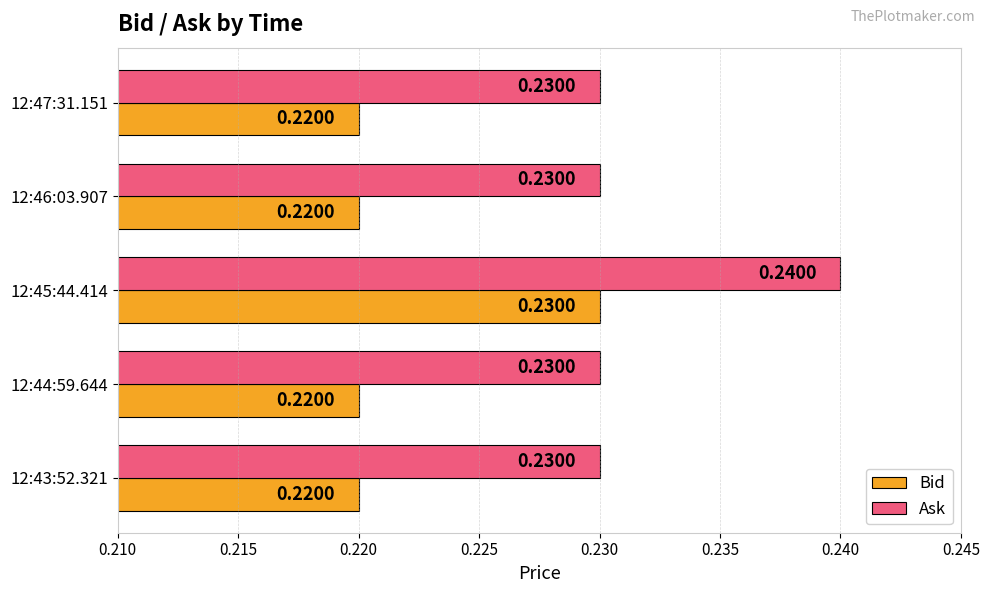

What is the sum of all Ask values?

1.2